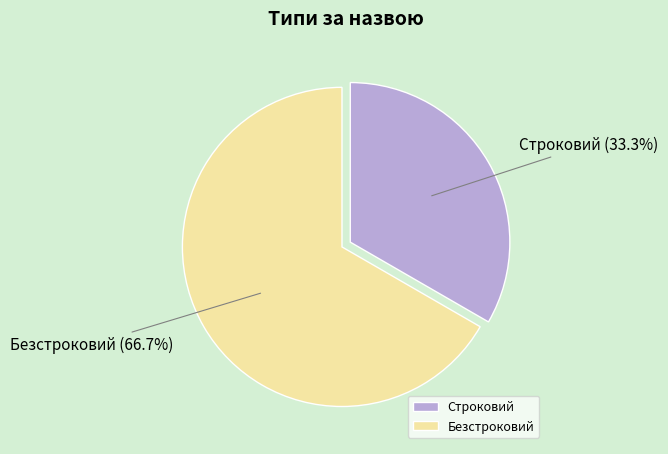

Combined, do Безстроковий and Строковий account for over 50%?

Yes